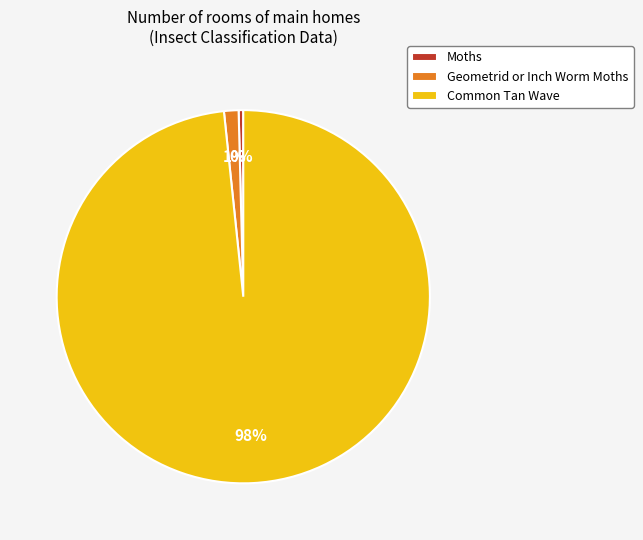

True or false: Geometrid or Inch Worm Moths accounts for 1% of the total.

True